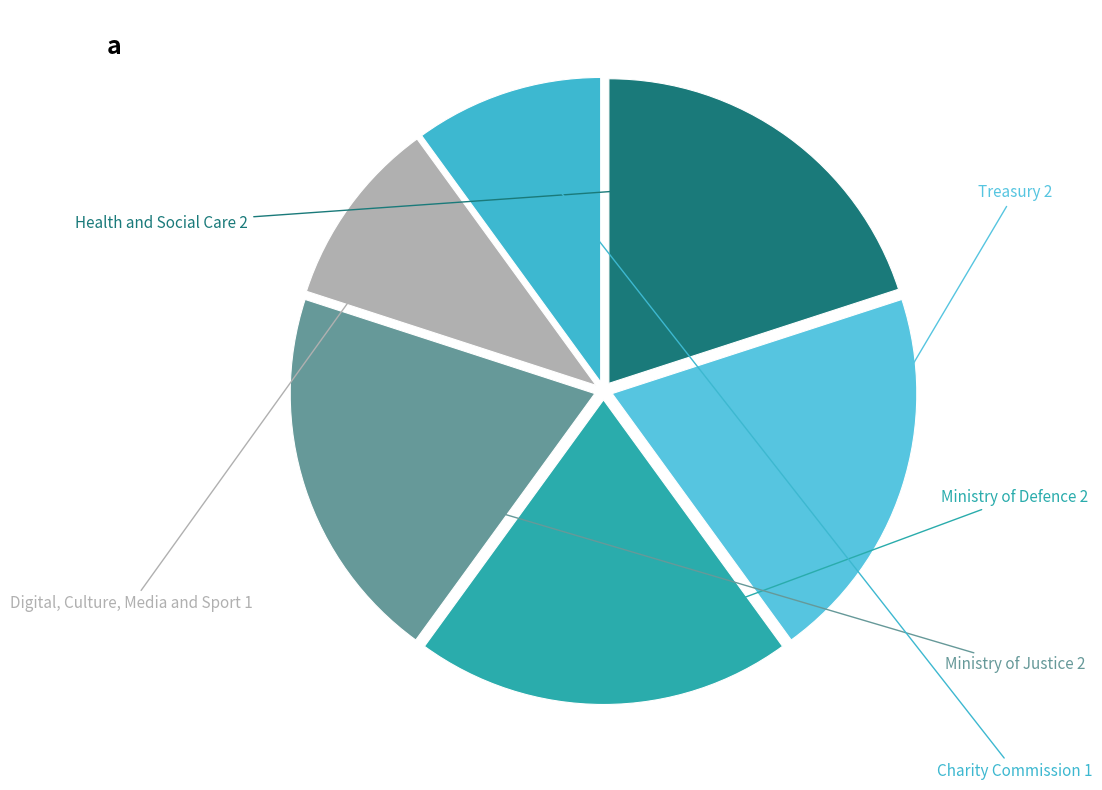

Combined, do Treasury and Digital, Culture, Media and Sport account for over 50%?

No